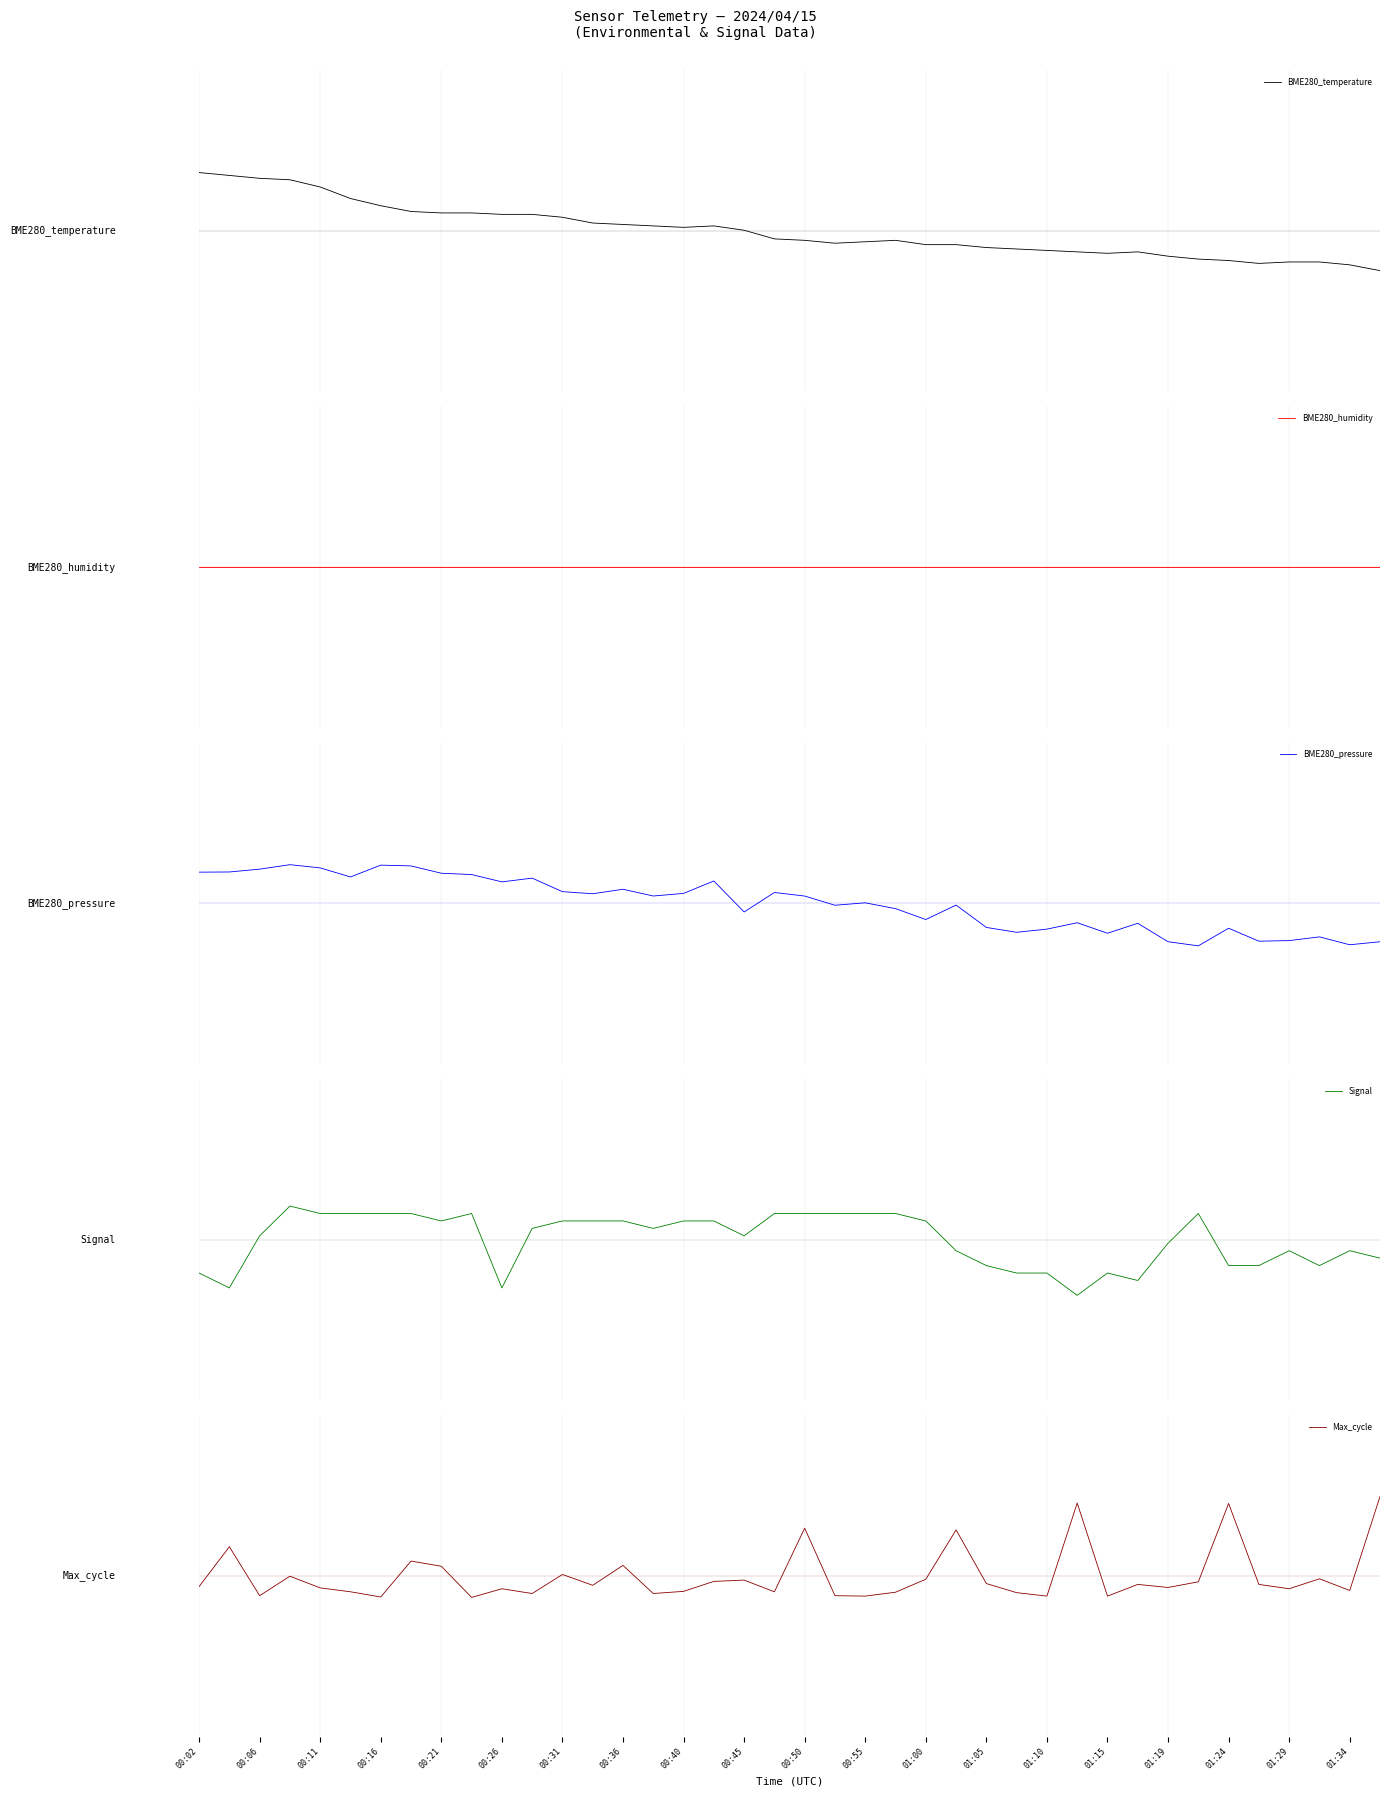

True or false: Max_cycle has more than 2 interior local peaks.

True